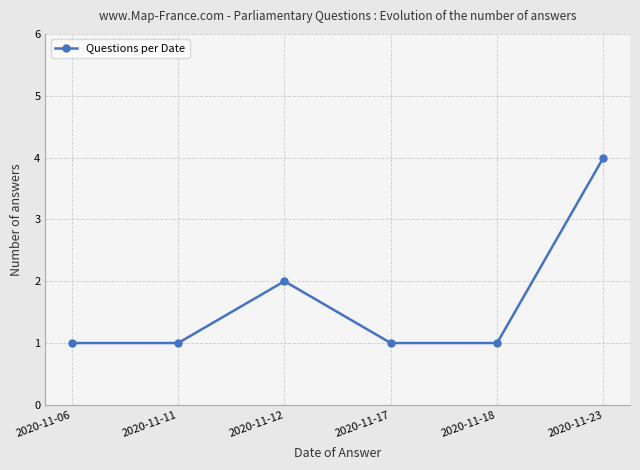

How many categories are shown in the chart?

6